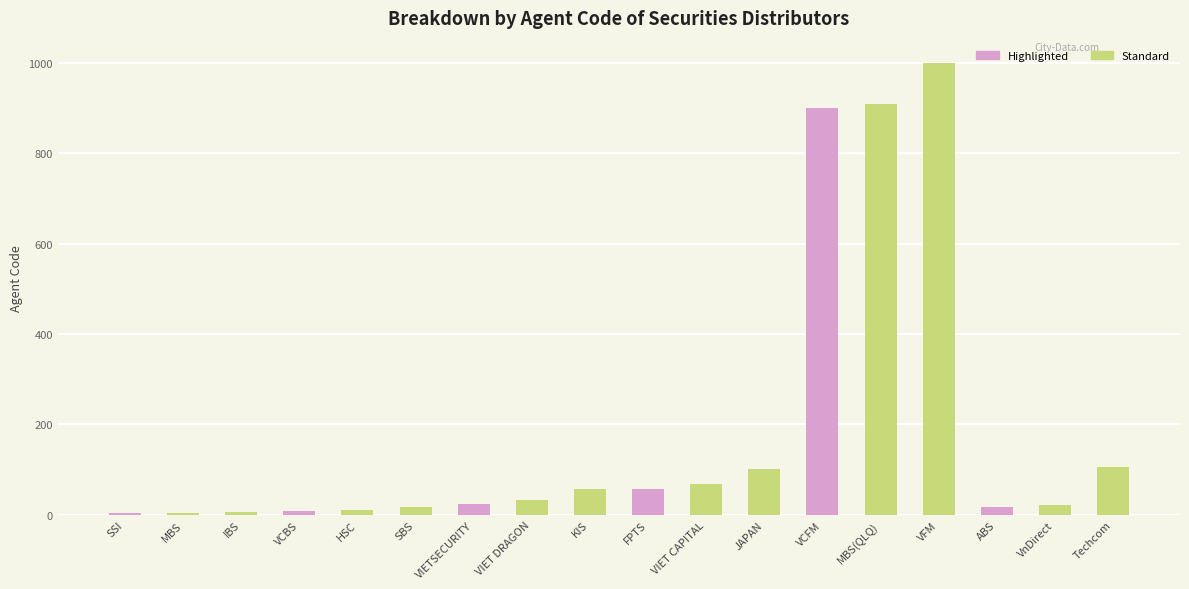

The value at MBS is 5. True or false?

True